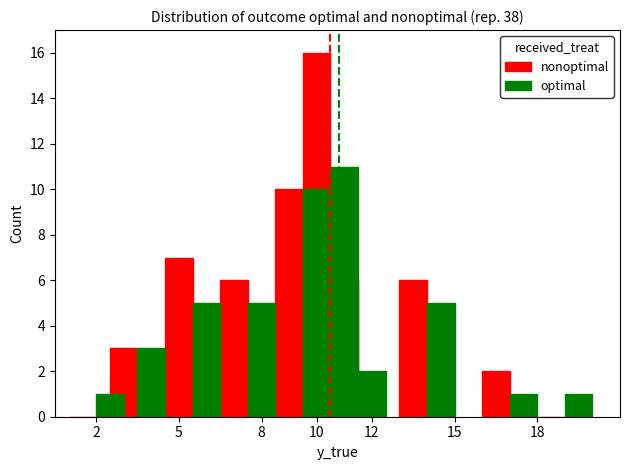

What is the value of the nonoptimal bar at the 8th from the left?

6